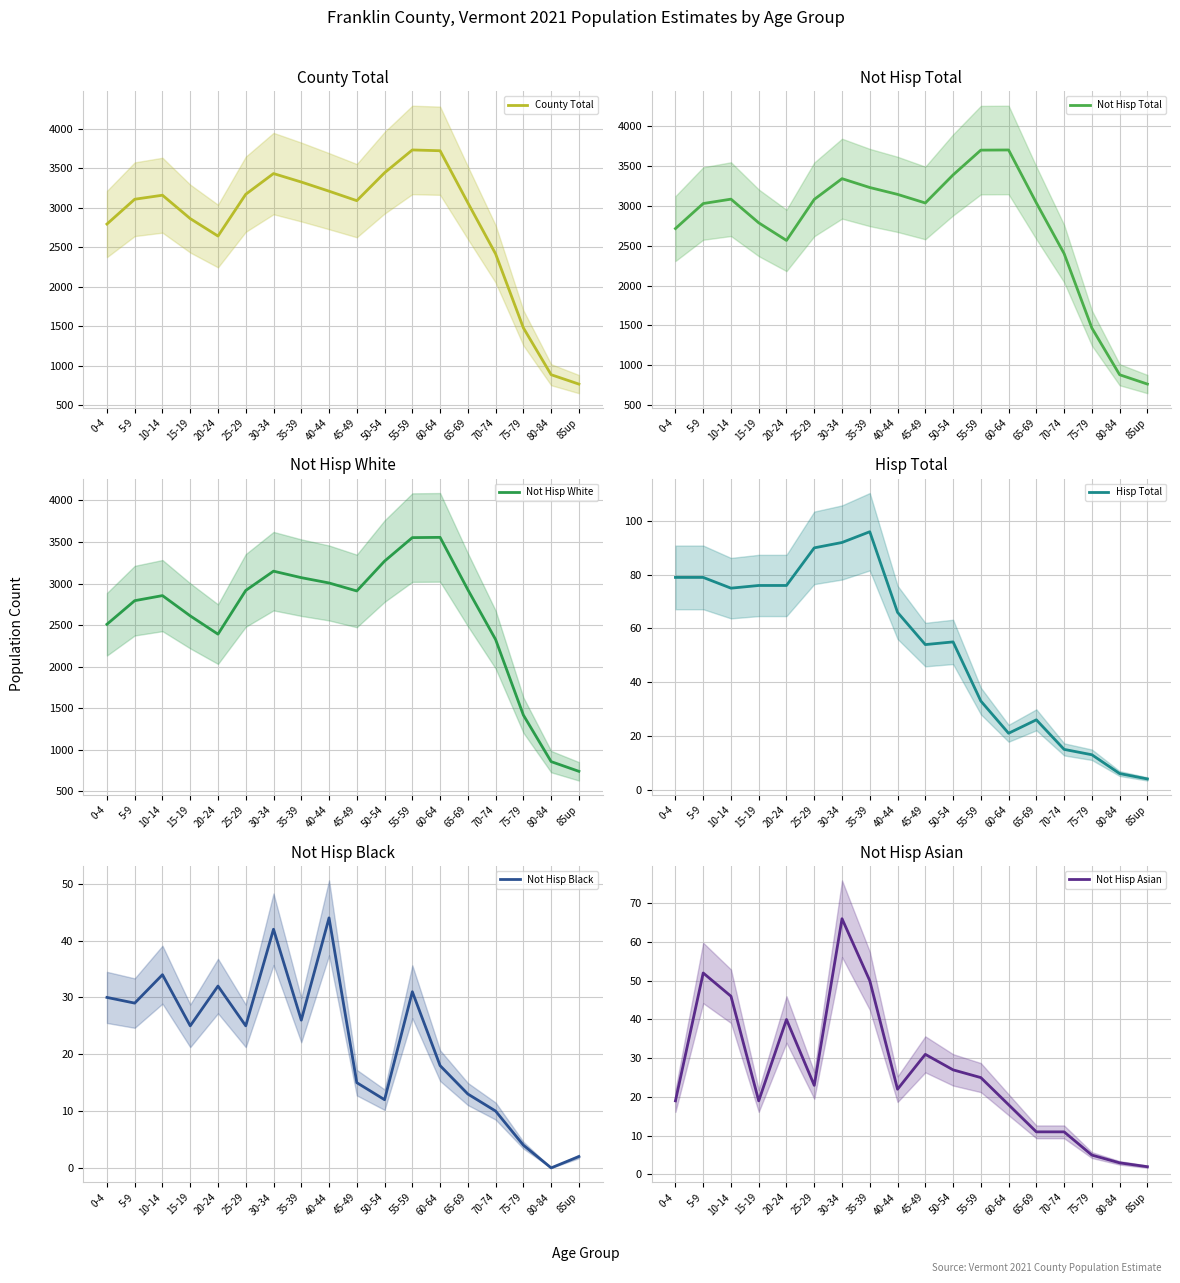

True or false: Not Hisp Black has more than 2 interior local peaks.

True